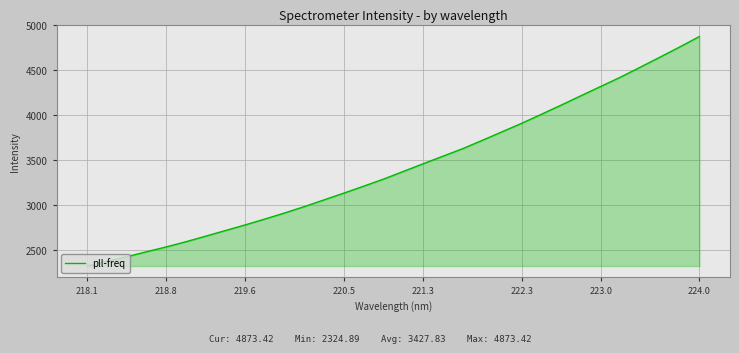

What is the smallest value displayed?

2324.9